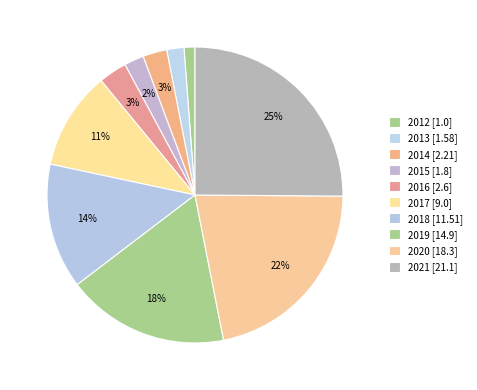

The 2015 slice represents 2% of the pie. True or false?

True